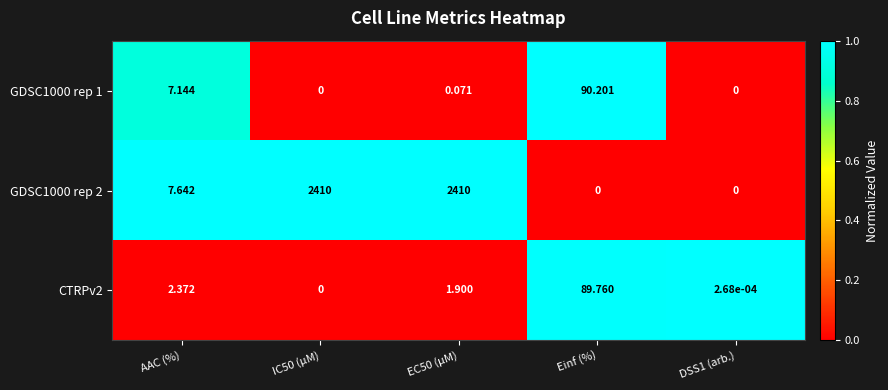

Where does the GDSC1000 rep 2 series first go above 7?

AAC (%)